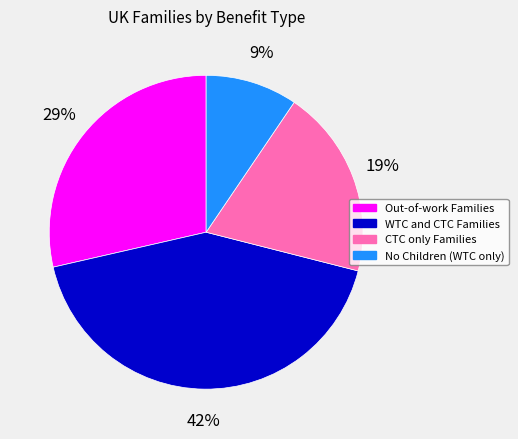

Which slice is the largest?

WTC and CTC Families